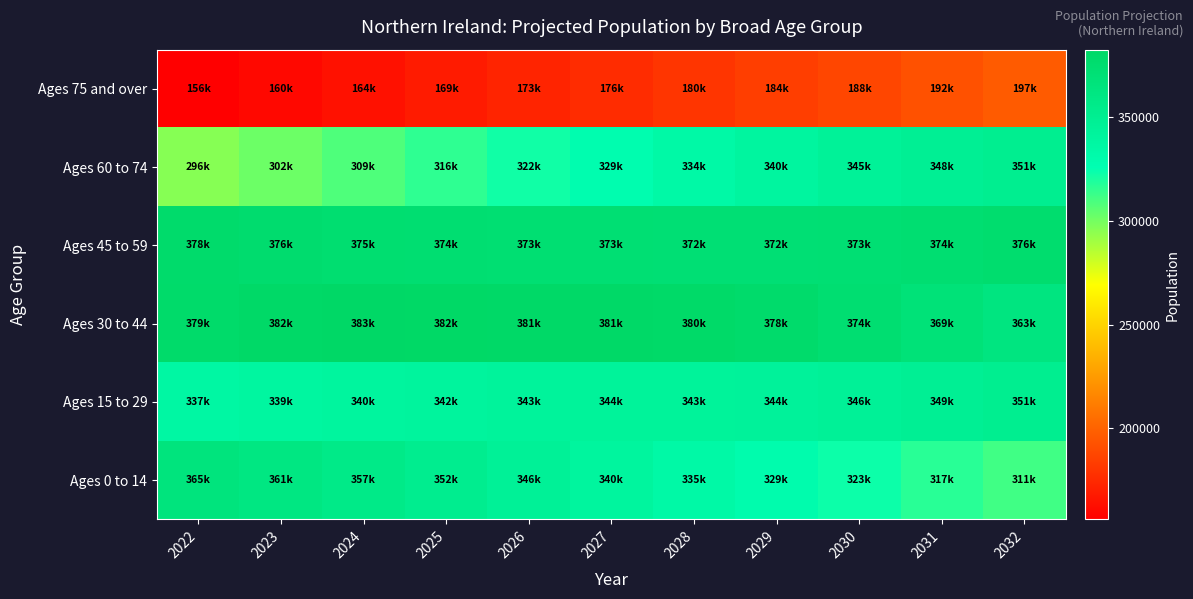

Which label corresponds to the smallest value in the chart?

2022